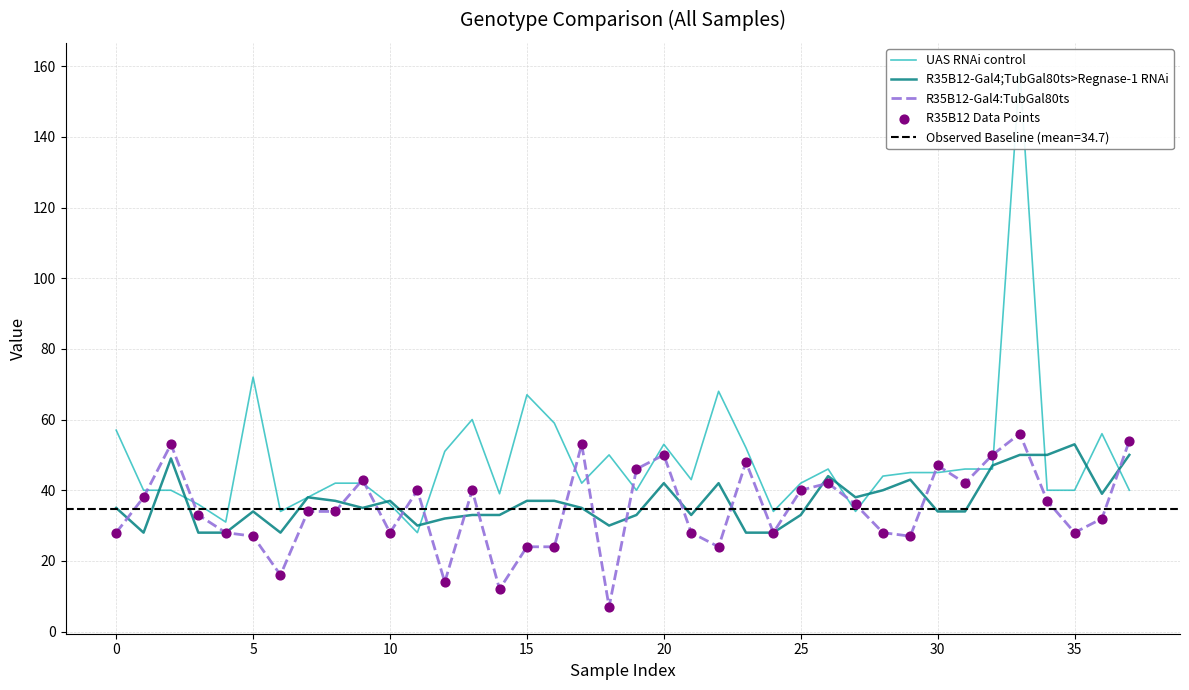

At which category is the sum across all series the highest?

33